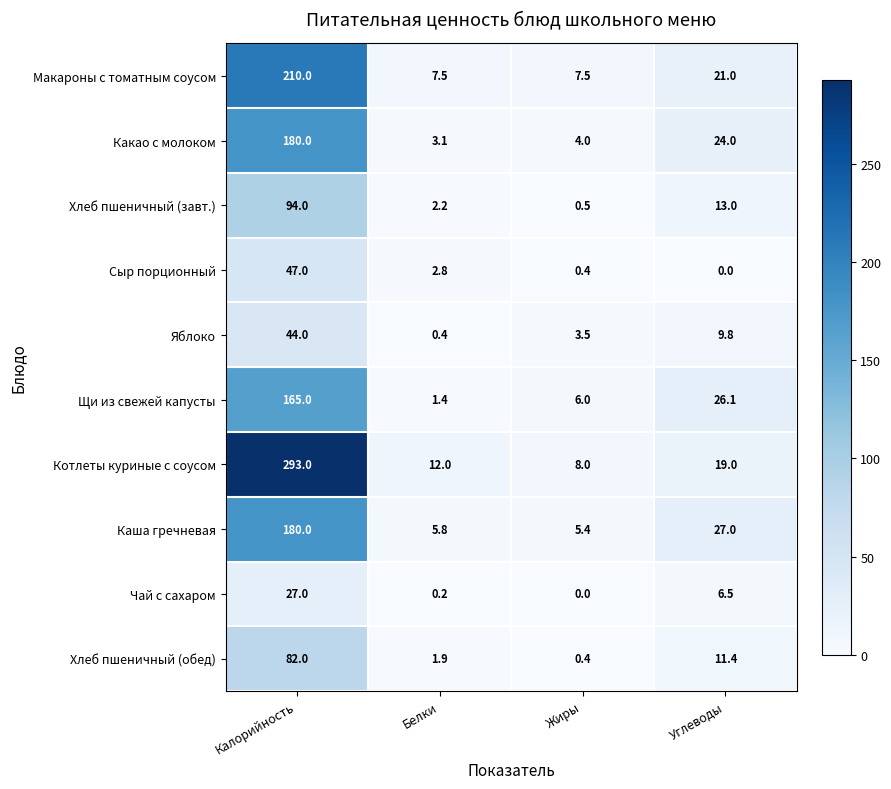

At which label is Щи из свежей капусты closest to 83?

Углеводы